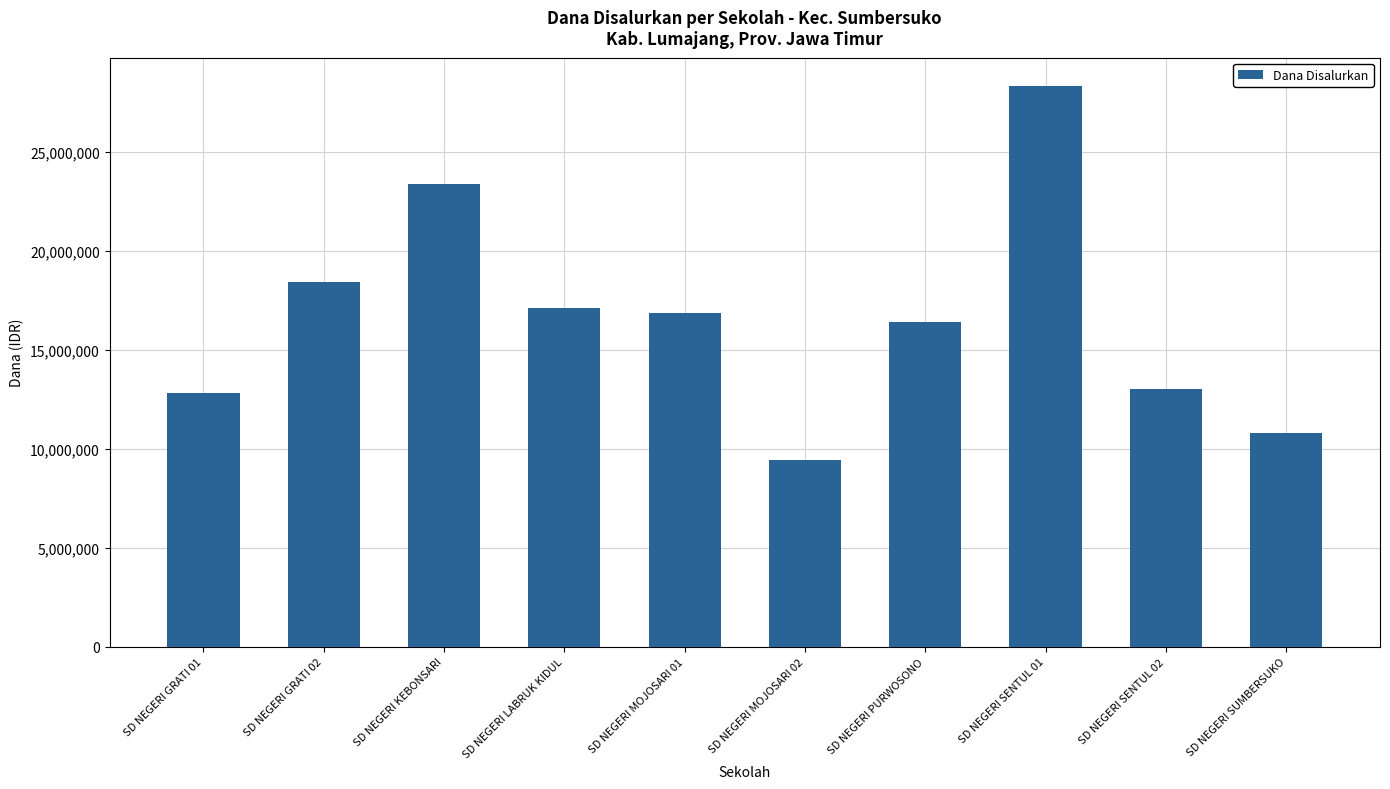

Which category has the lowest value across all series?

SD NEGERI MOJOSARI 02